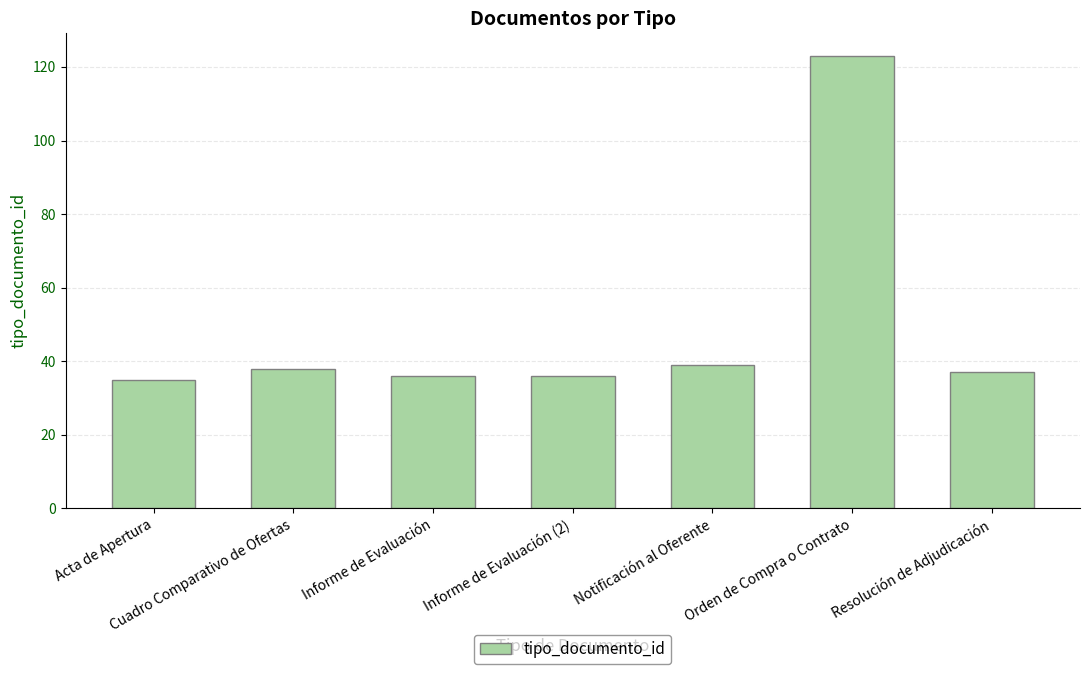

How many data points are less than 37?

3